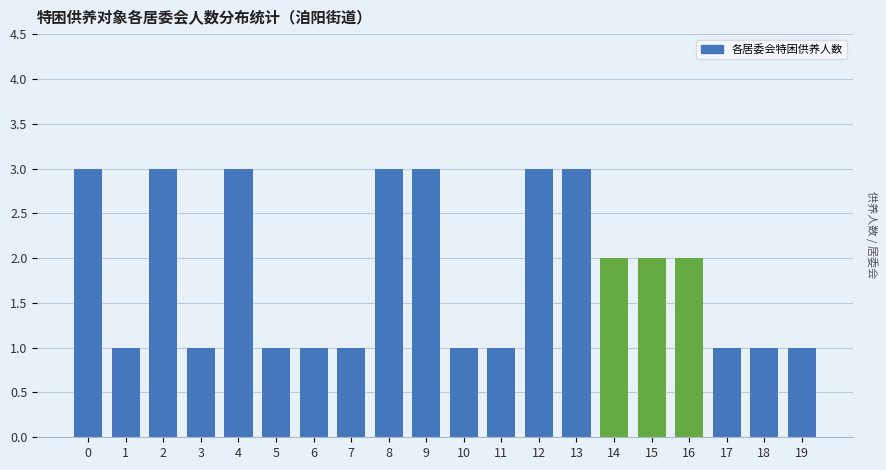

Reading left to right, what are all the values shown in this chart?

0=3	1=1	2=3	3=1	4=3	5=1	6=1	7=1	8=3	9=3	10=1	11=1	12=3	13=3	14=2	15=2	16=2	17=1	18=1	19=1